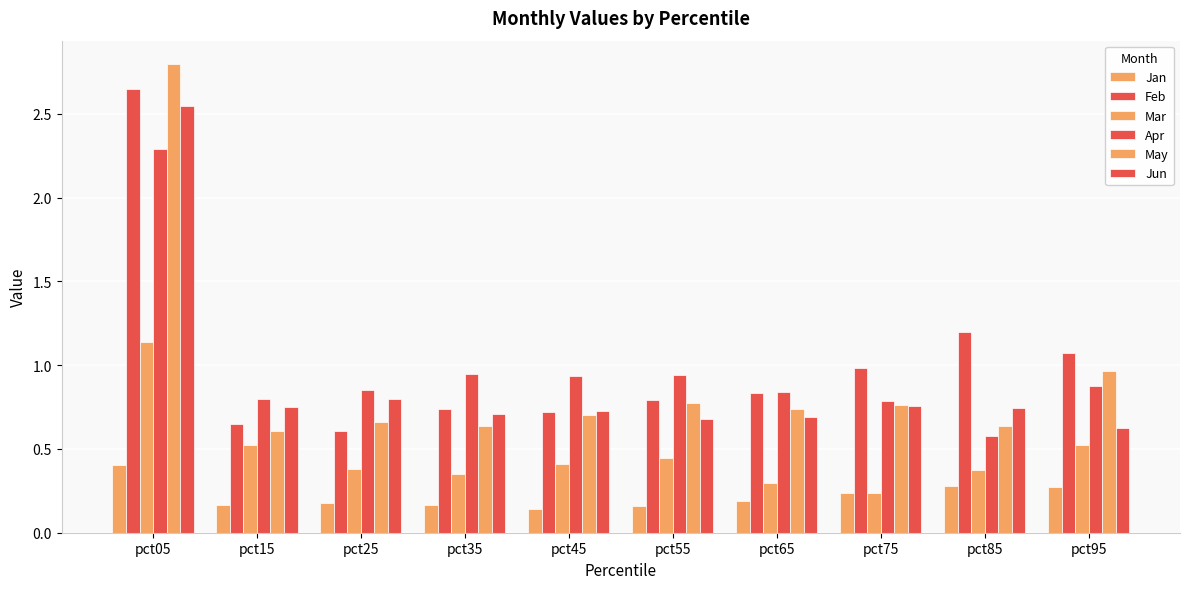

How many bars are there in each group?

6